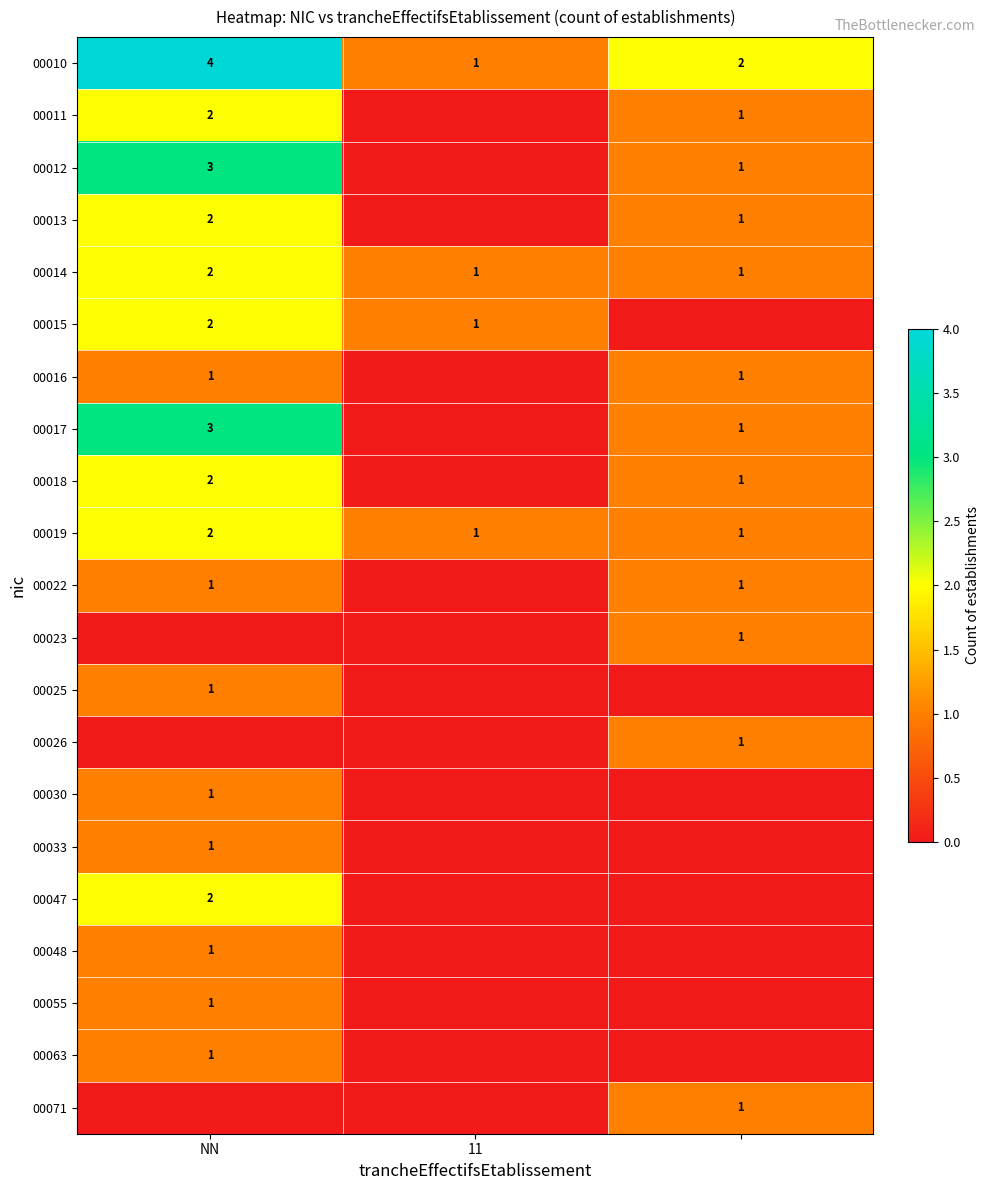

What is the total value across all series at 2?

14